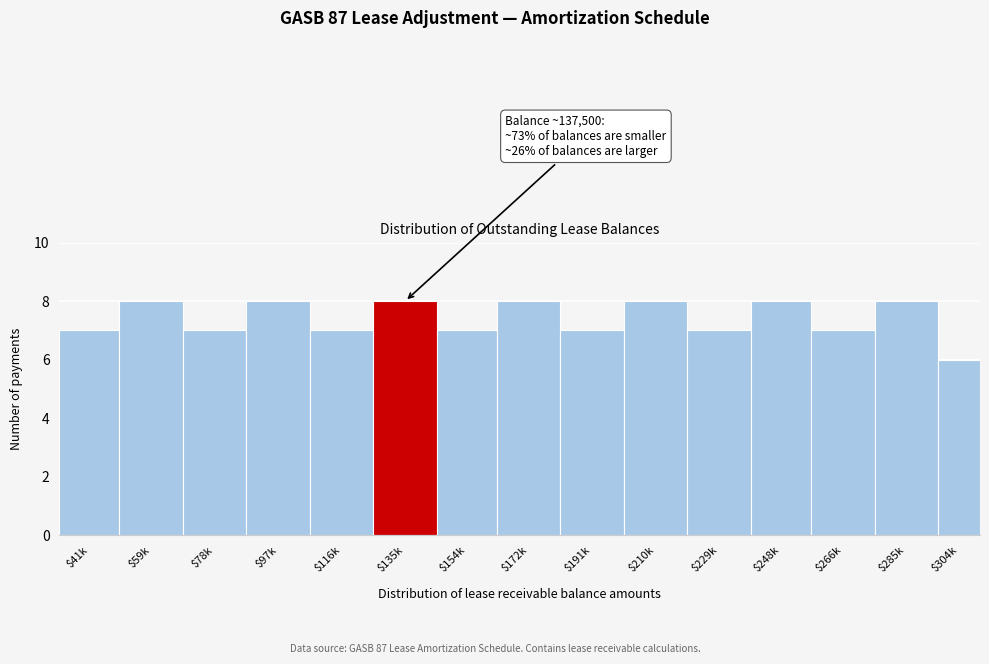

Reading left to right, extract all data points from this chart.

7	8	7	8	7	8	7	8	7	8	7	8	7	8	6